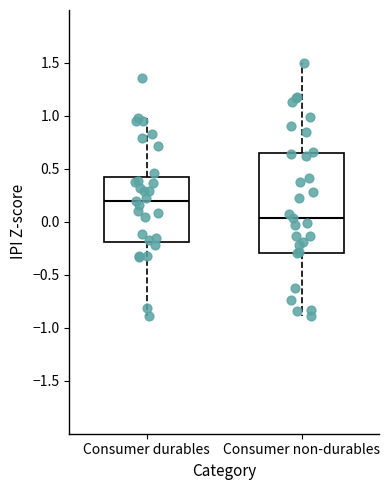

Reading left to right, transcribe this box plot: for each box, give where its median line is, the range the box spans, and where its two whiskers end, as read against the y-axis. The values are not printed on the chart, so give them approximately, as read against the axis.

Consumer durables: median 0.20, box -0.20 to 0.40, whiskers -0.90 to 1.00
Consumer non-durables: median 0.05, box -0.30 to 0.65, whiskers -0.90 to 1.50